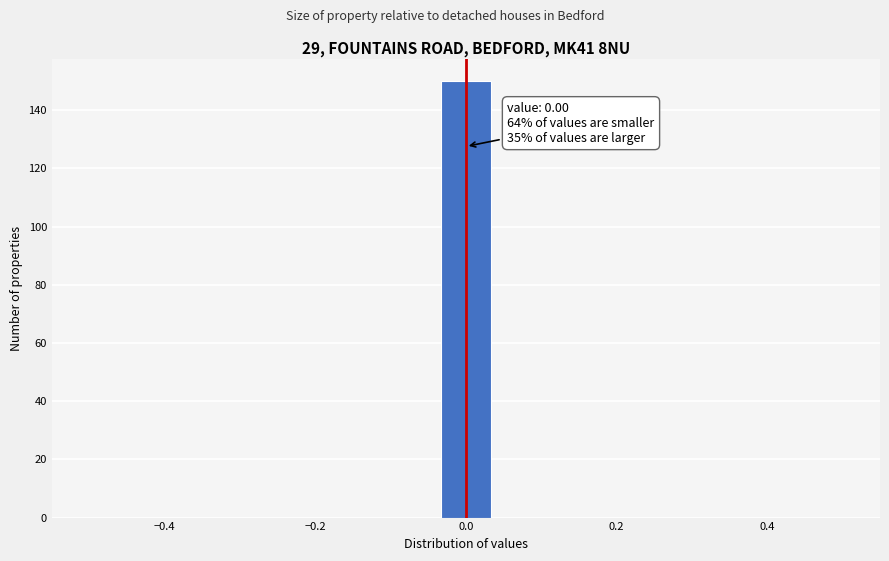

Around what value on the x-axis is the tallest bar? Give the approximate position of its centre, as read against the axis.

0.00